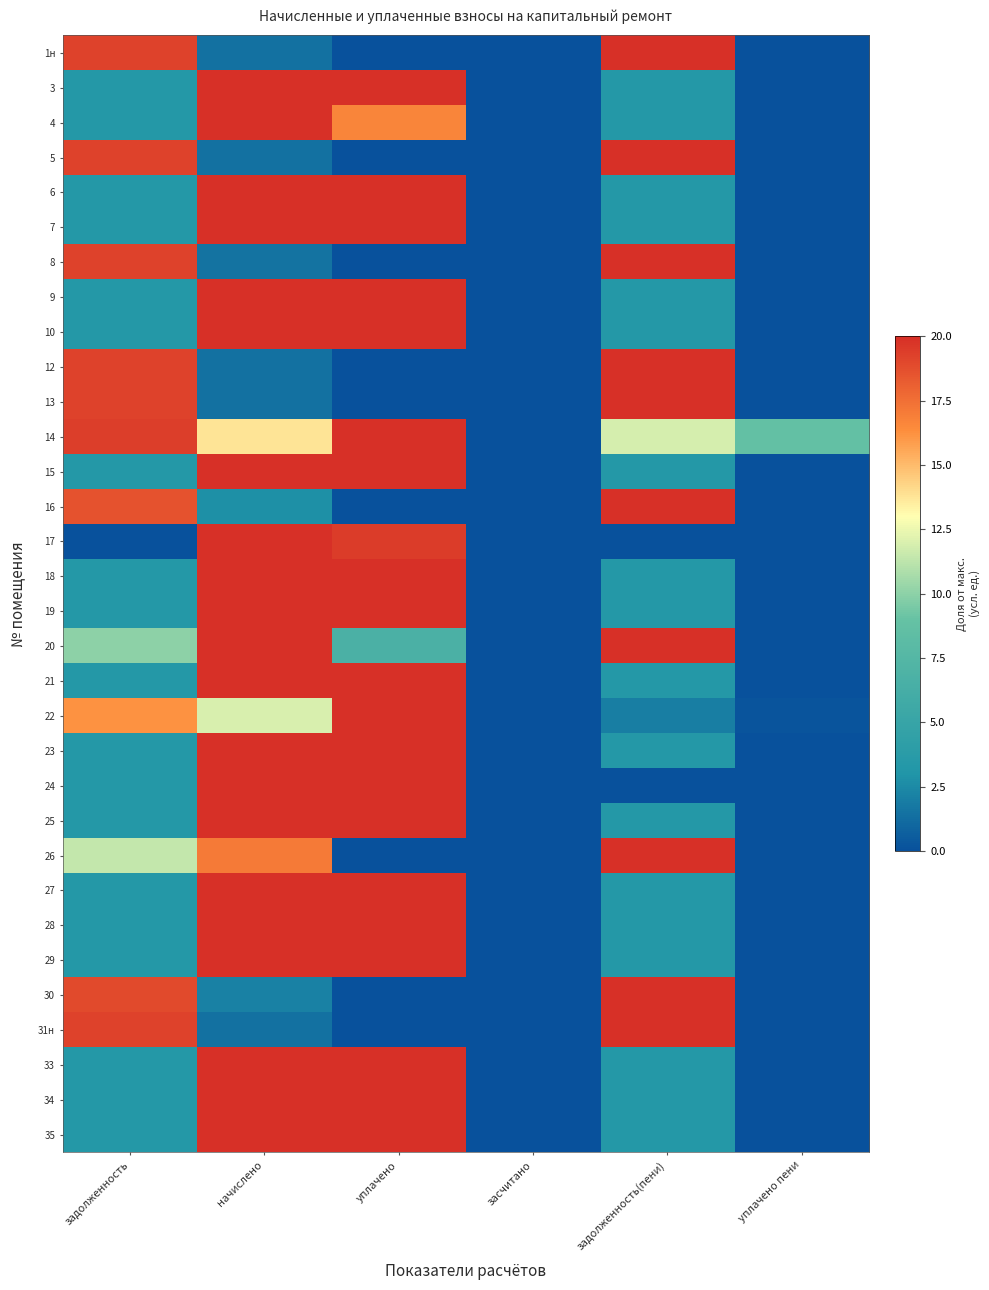

At which category is the sum across all series the highest?

начислено